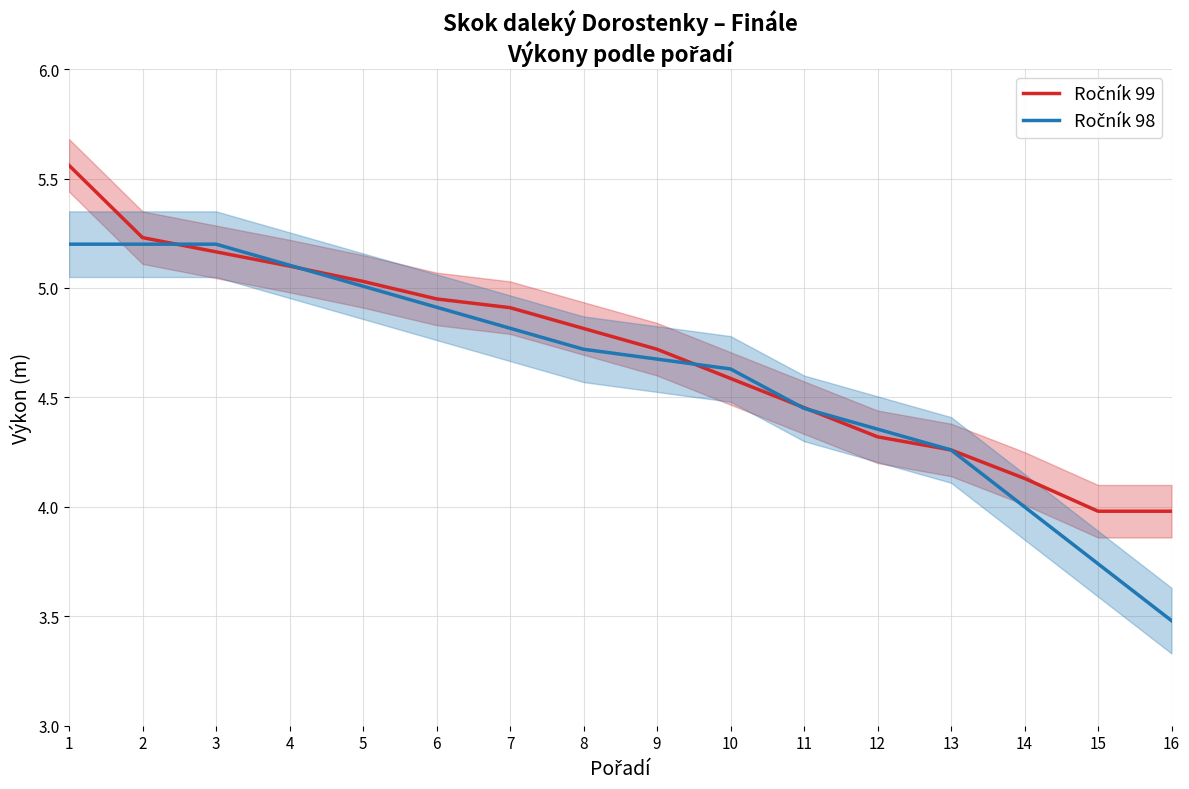

How many lines are shown in the chart?

2